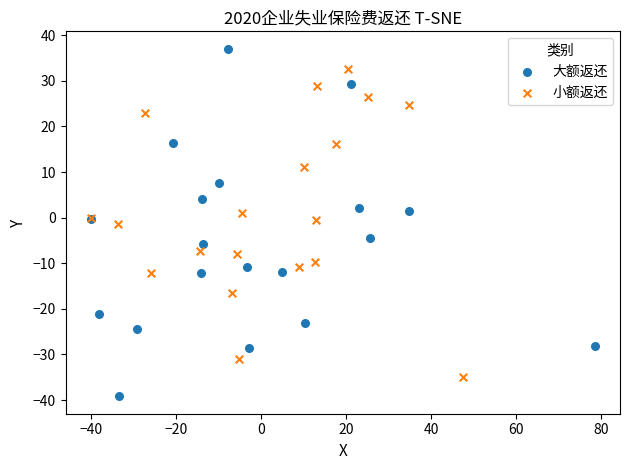

Which series reaches the maximum Y coordinate?

大额返还